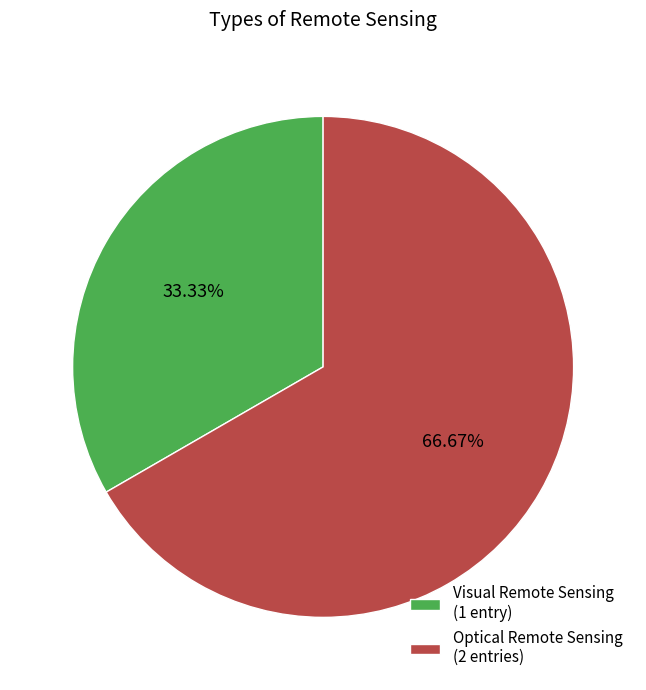

How many slices are in this pie chart?

2